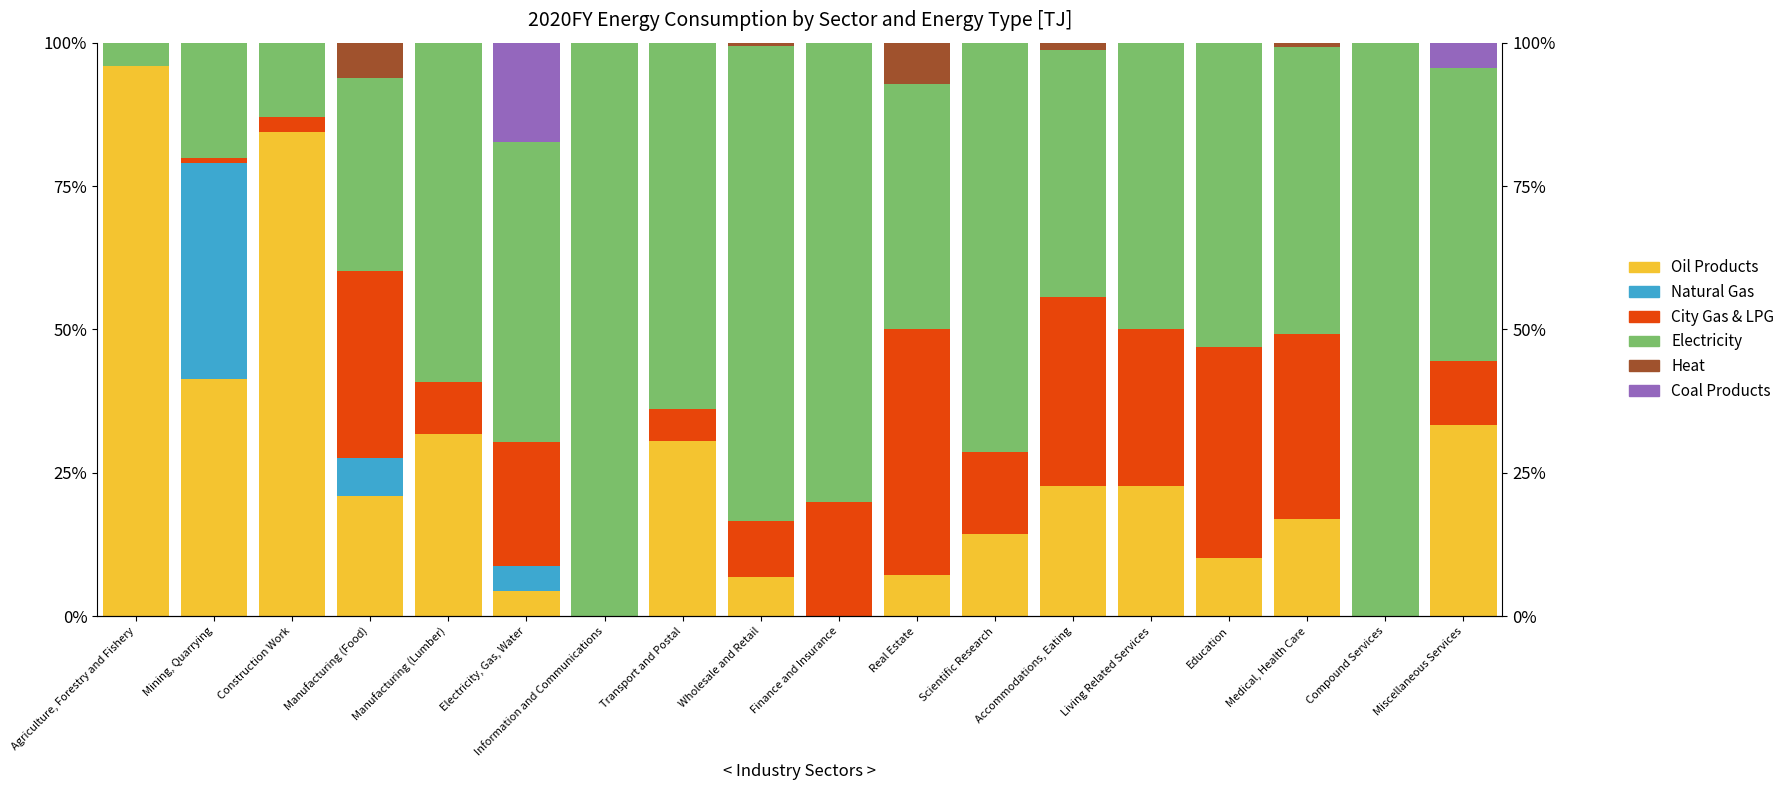

Which series has the largest total across all categories?

Electricity